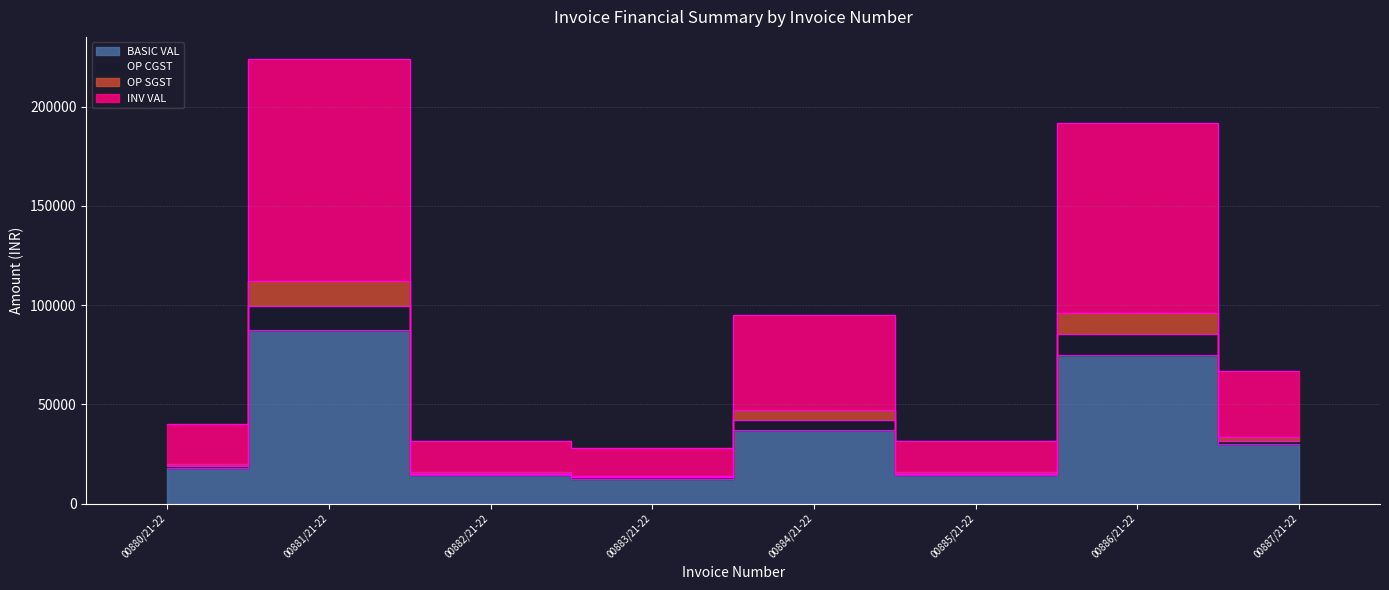

How many lines are shown in the chart?

4